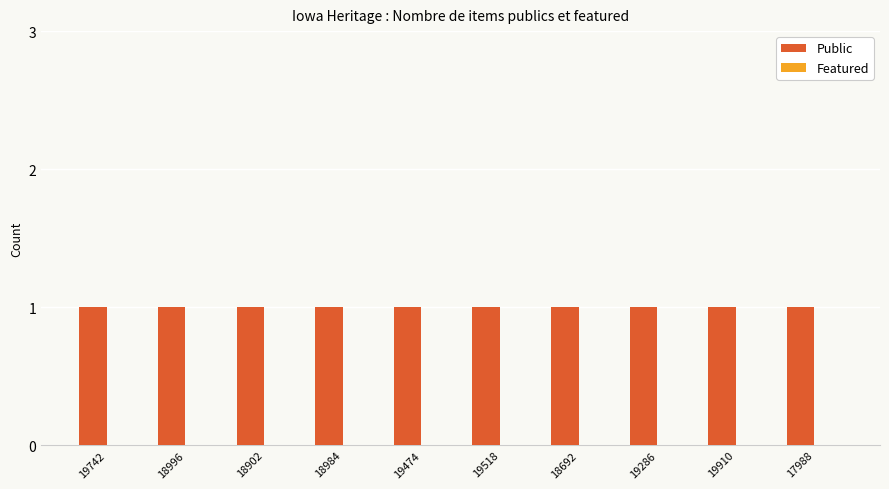

Which series has the largest total across all categories?

Public